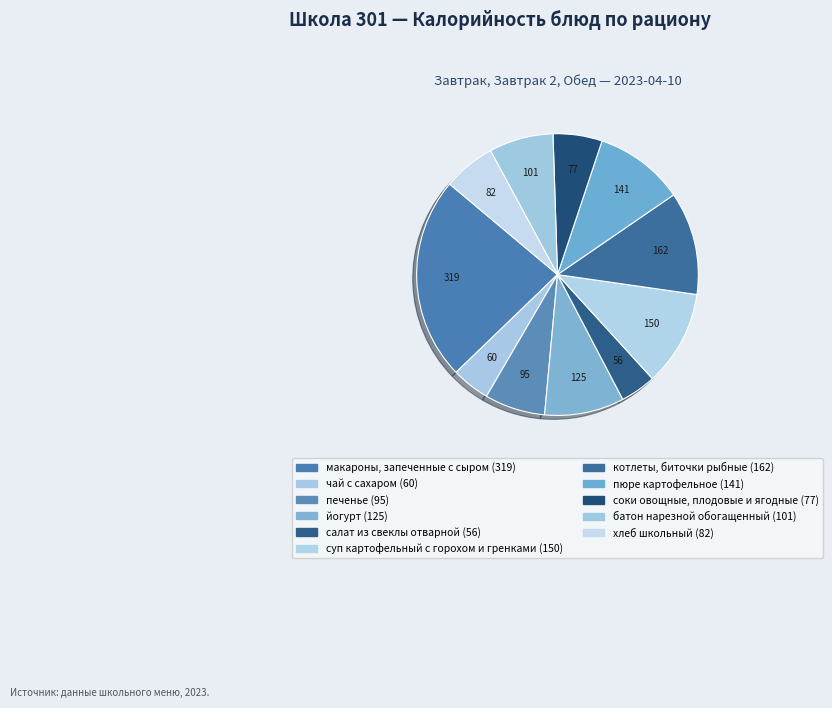

Does any single category account for the majority?

No